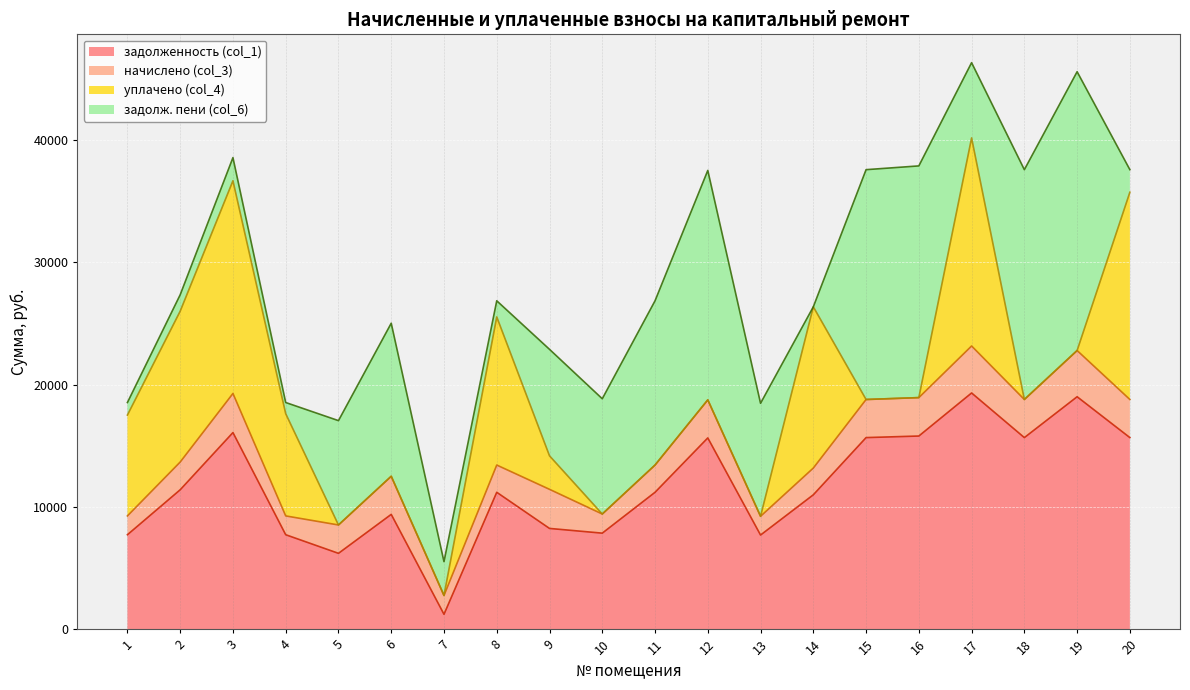

List the labels in order of задолженность (col_1) value, largest first.

17, 19, 3, 16, 15, 18, 20, 12, 2, 8, 11, 14, 6, 9, 10, 1, 4, 13, 5, 7